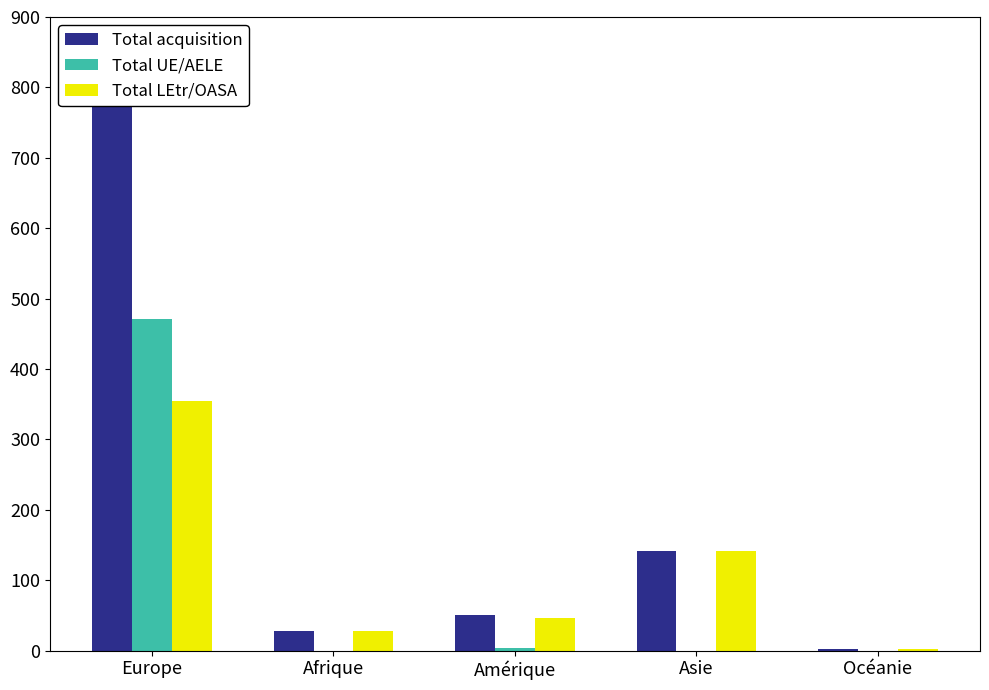

Which series has the widest spread of values?

Total acquisition